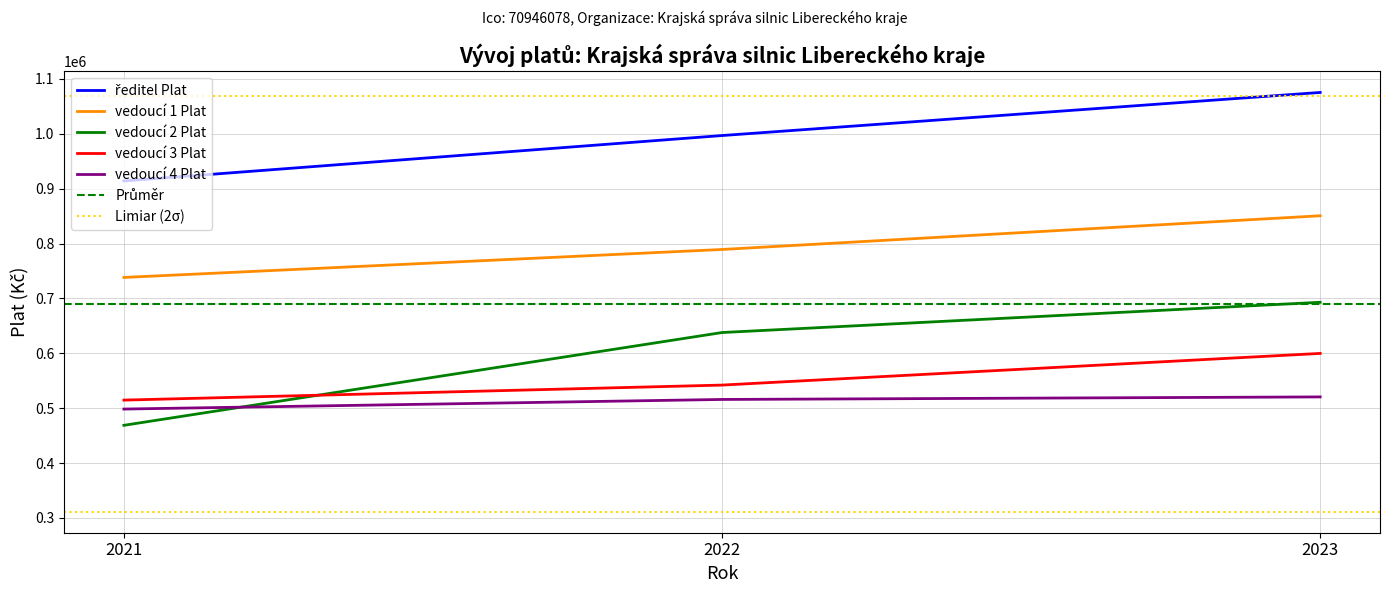

Read the vedoucí 2 Plat value at 2022, to the nearest 50.

637850